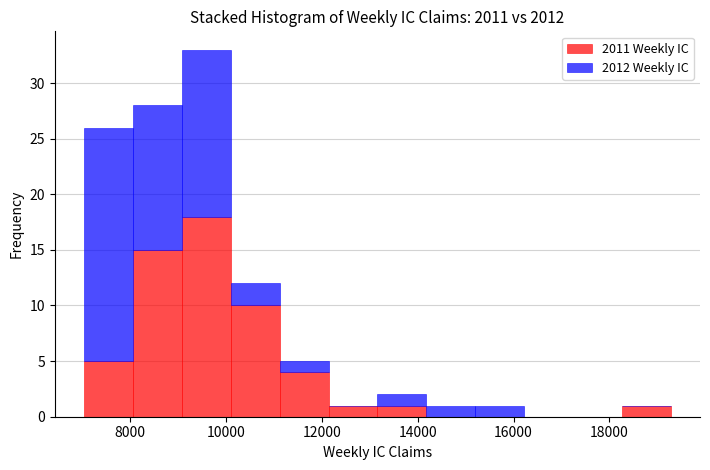

Reading left to right, list every stacked bar in this chart as the range it spans on the x-axis followed by its total height. Neither the bar edges nor the heights are printed on the chart, so give them approximately, as read against the axes.

7000 to 8000: 26
8000 to 9000: 28
9000 to 10200: 33
10200 to 11200: 12
11200 to 12200: 5
12200 to 13200: 1
13200 to 14200: 2
14200 to 15200: 1
15200 to 16200: 1
16200 to 17200: 0
17200 to 18200: 0
18200 to 19200: 1